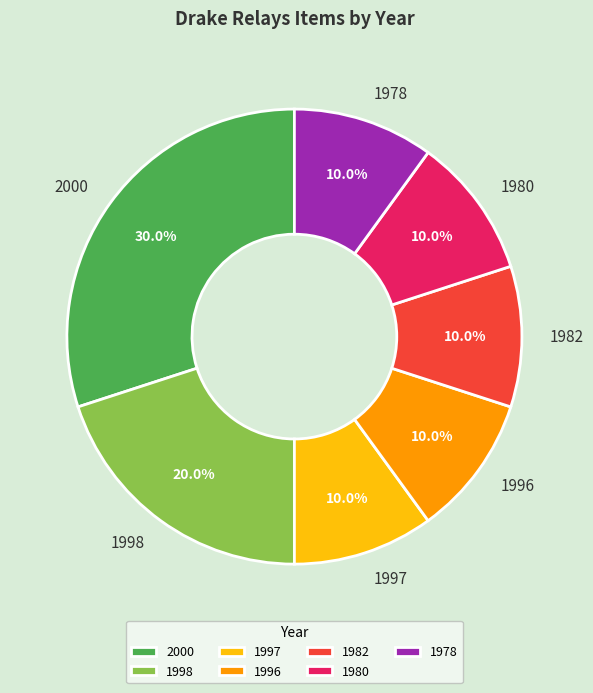

Combined, what portion of the pie is 1980 and 2000?

40.0%